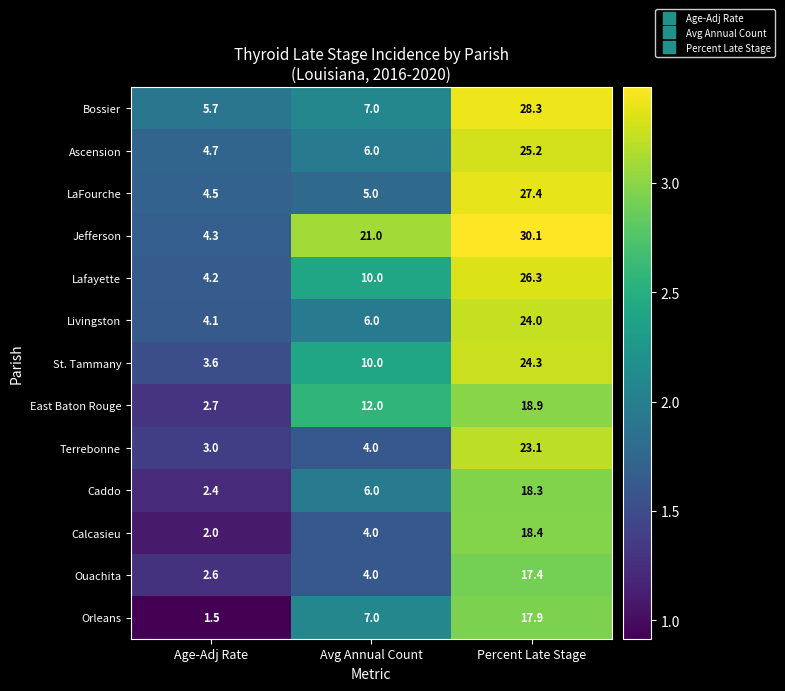

What is the difference between the second highest and minimum values in the Jefferson series?

16.7